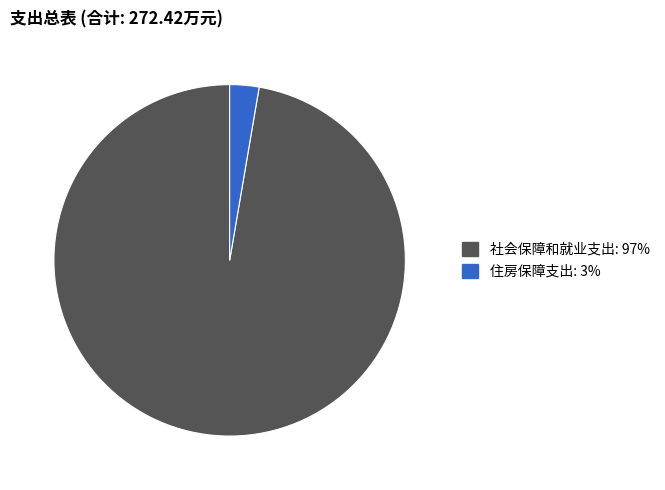

Which has a higher value, 社会保障和就业支出 or 住房保障支出?

社会保障和就业支出